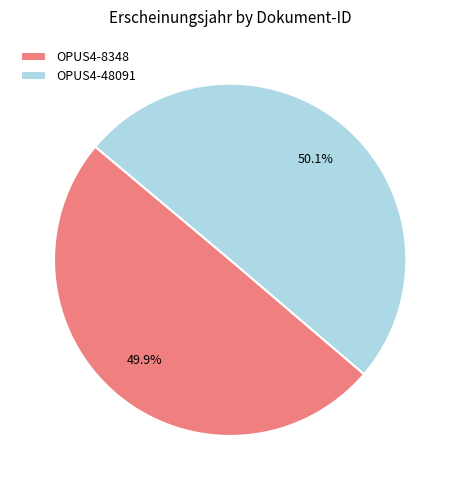

Count the number of slices in the pie.

2